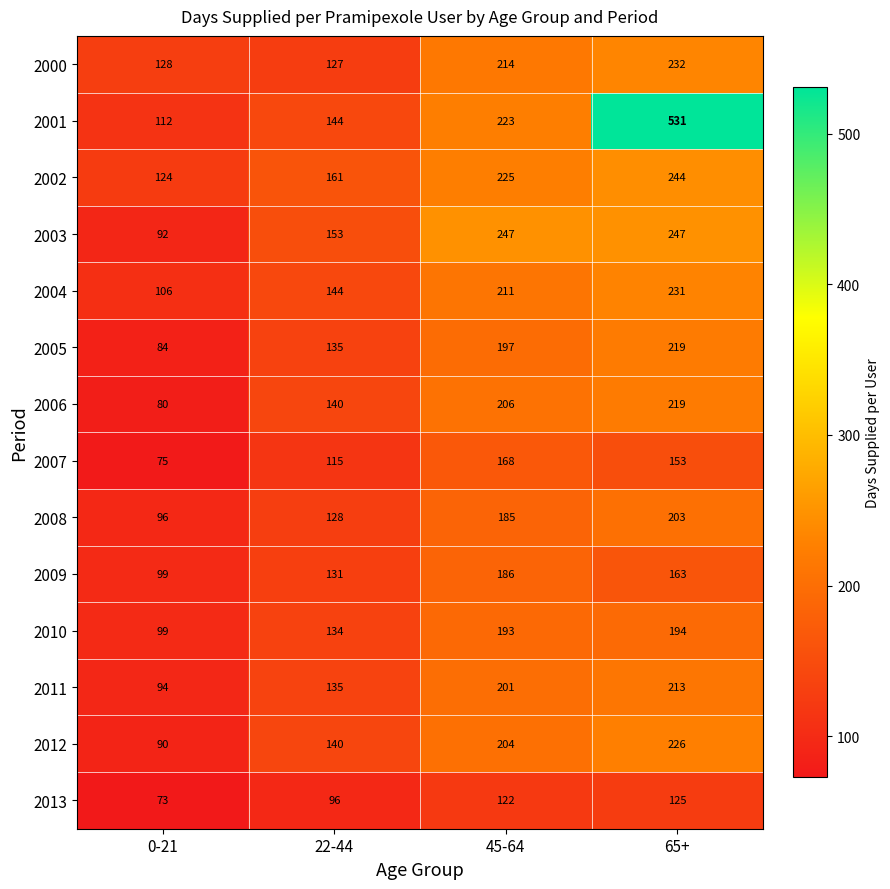

What is the greatest value displayed?

531